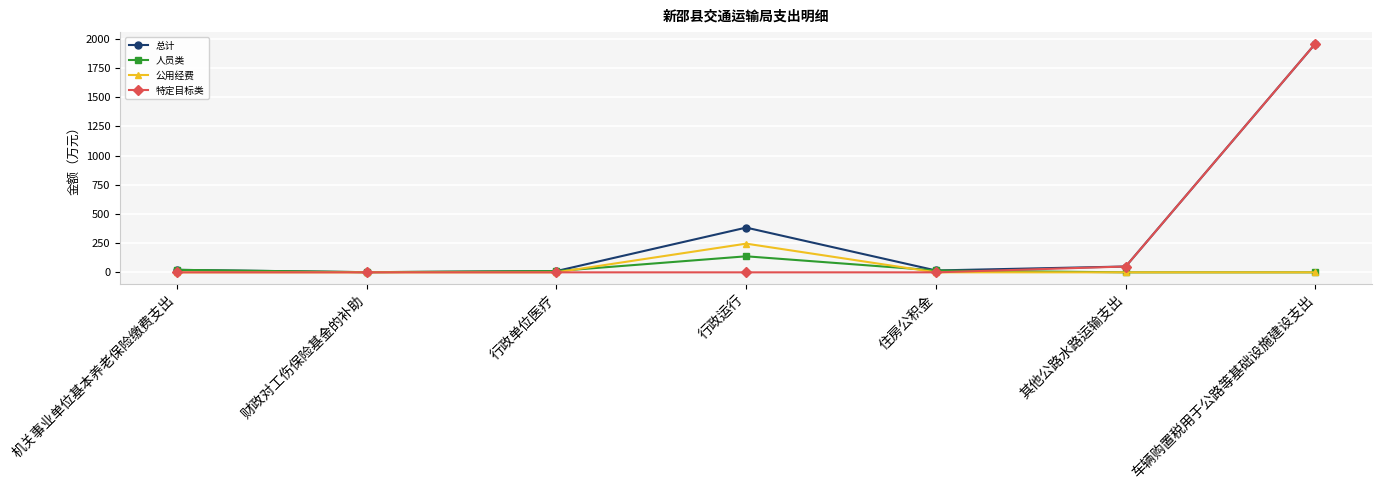

What are all the series names shown in the legend?

总计, 人员类, 公用经费, 特定目标类